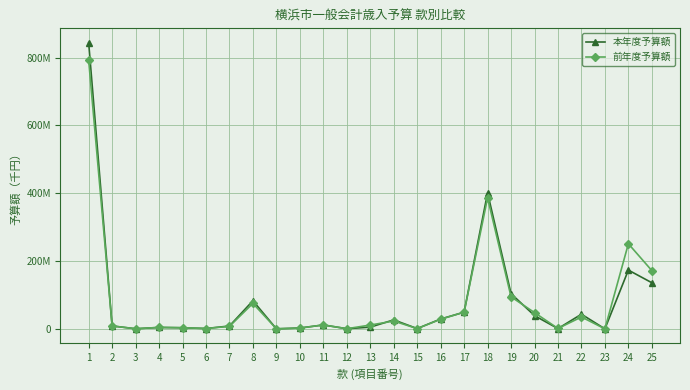

What are all the series names shown in the legend?

本年度予算額, 前年度予算額